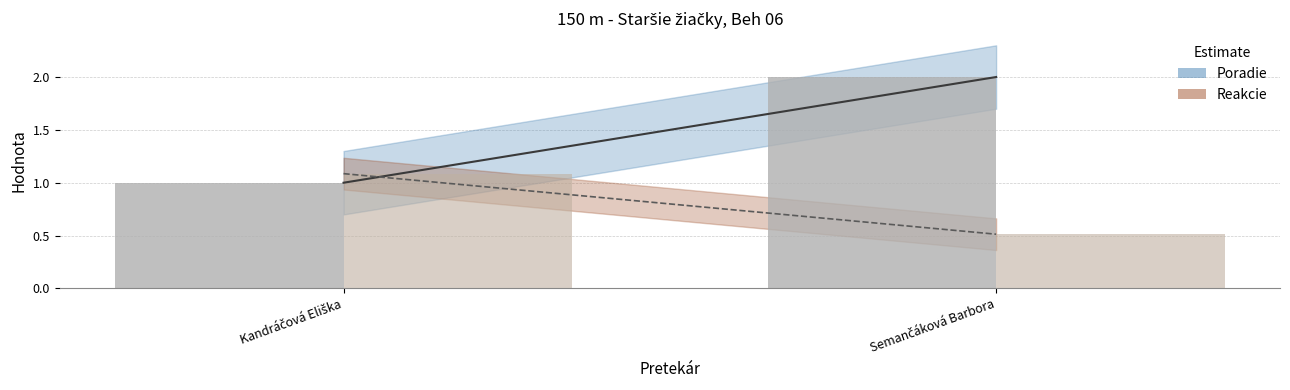

How many values in the Poradie series are below 2?

1